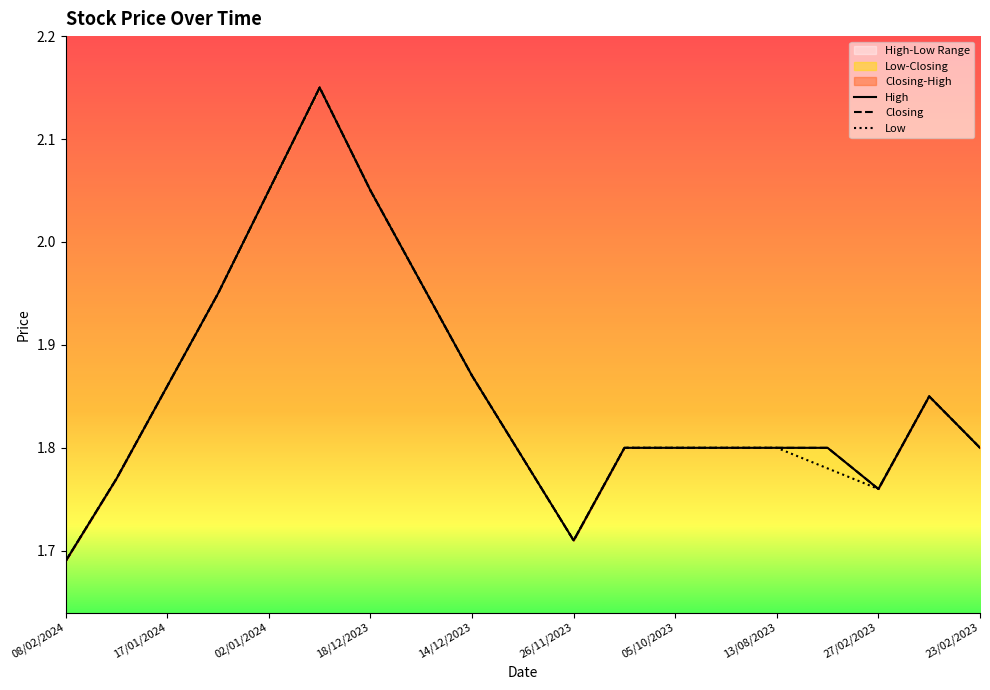

What is the maximum value for High?

2.1